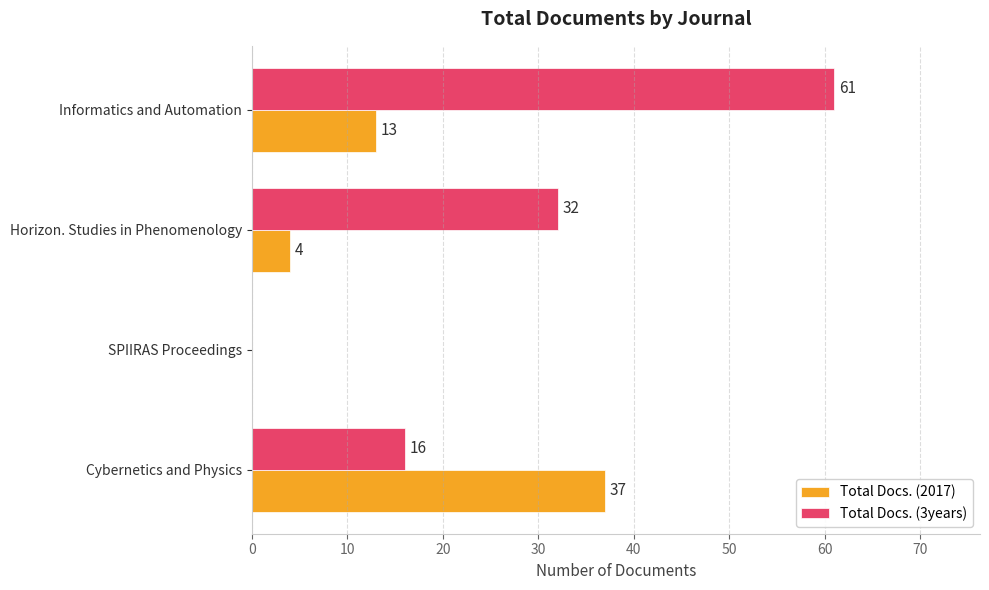

What is the sum of all Total Docs. (2017) values?

54